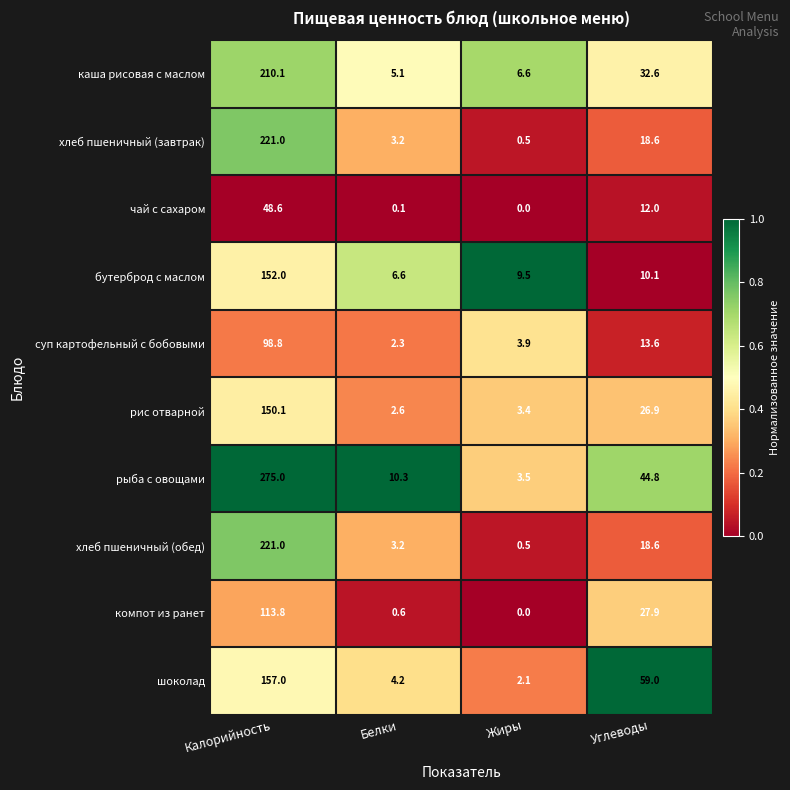

What is the sum of the рис отварной values at Углеводы and Калорийность?

177.0